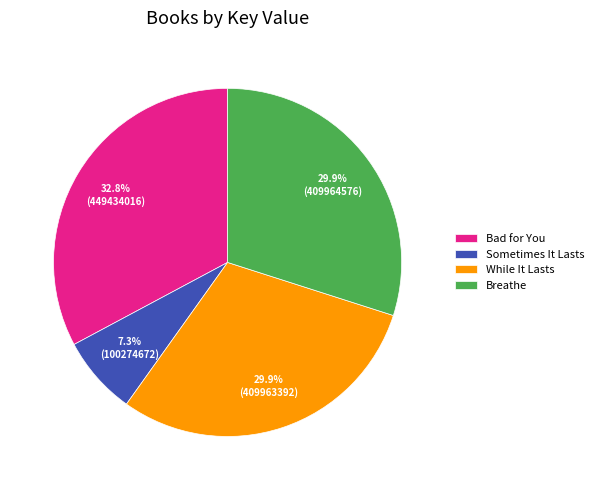

Count the number of slices in the pie.

4